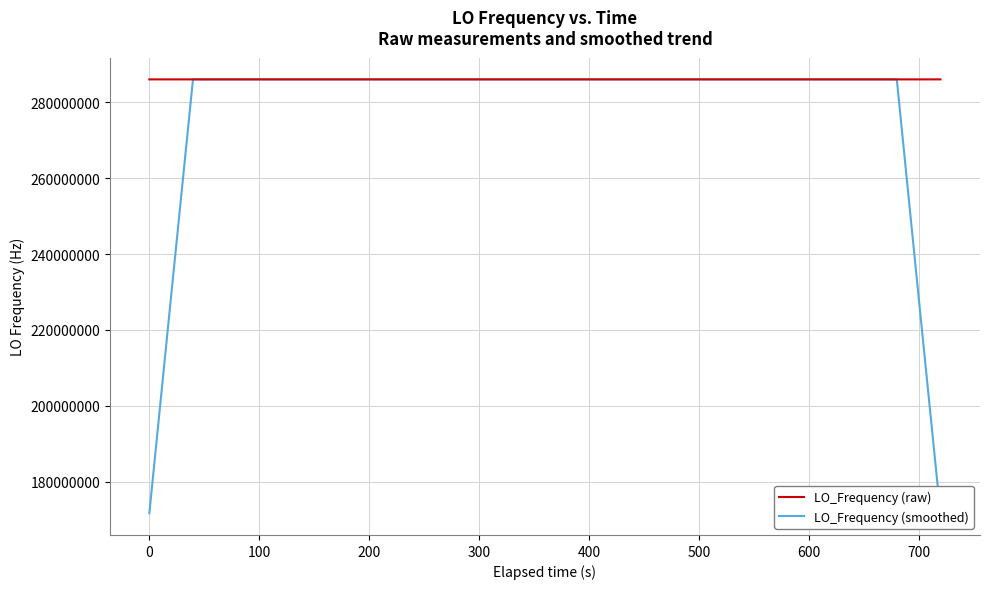

Rank the series by their average value, from highest to lowest.

LO_Frequency (raw), LO_Frequency (smoothed)